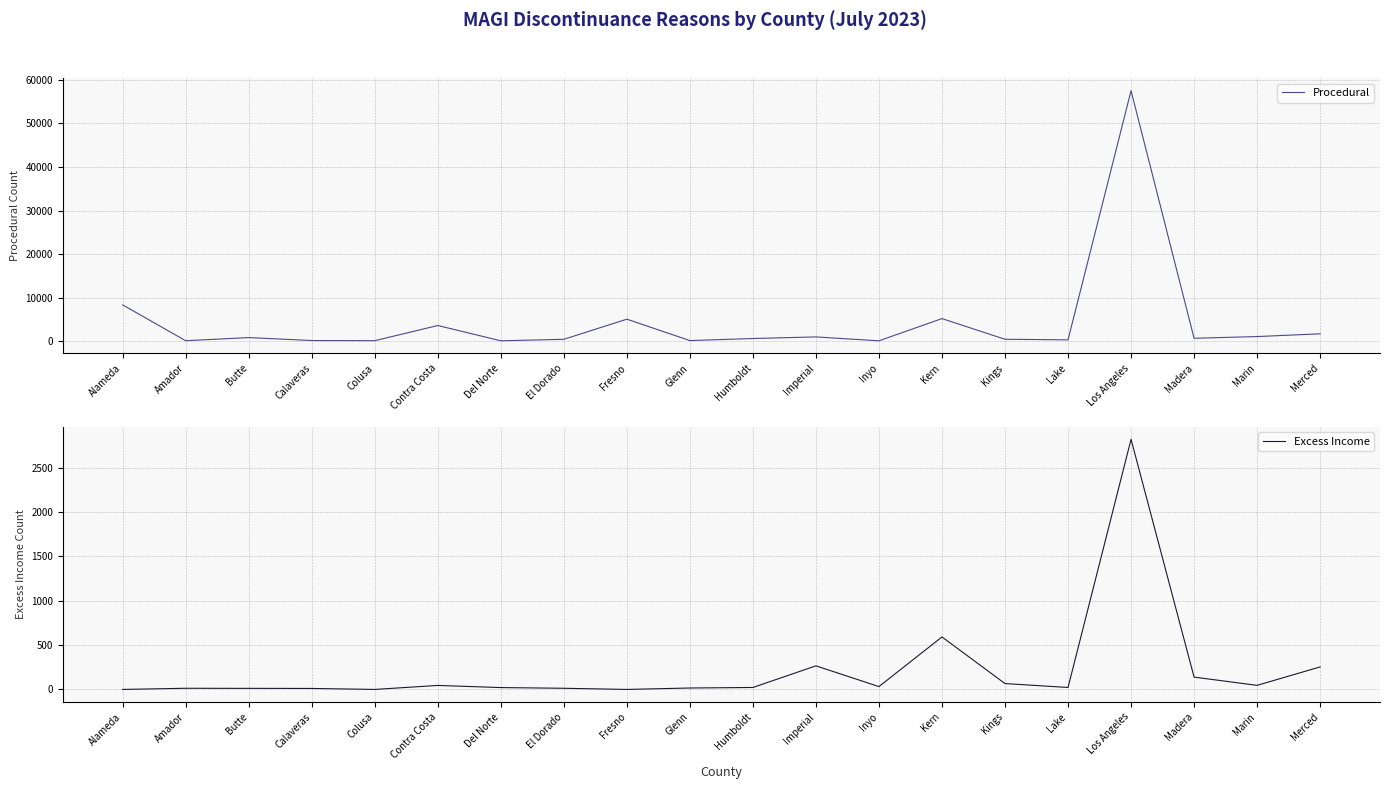

At which category does the chart reach its peak across all series?

Los Angeles